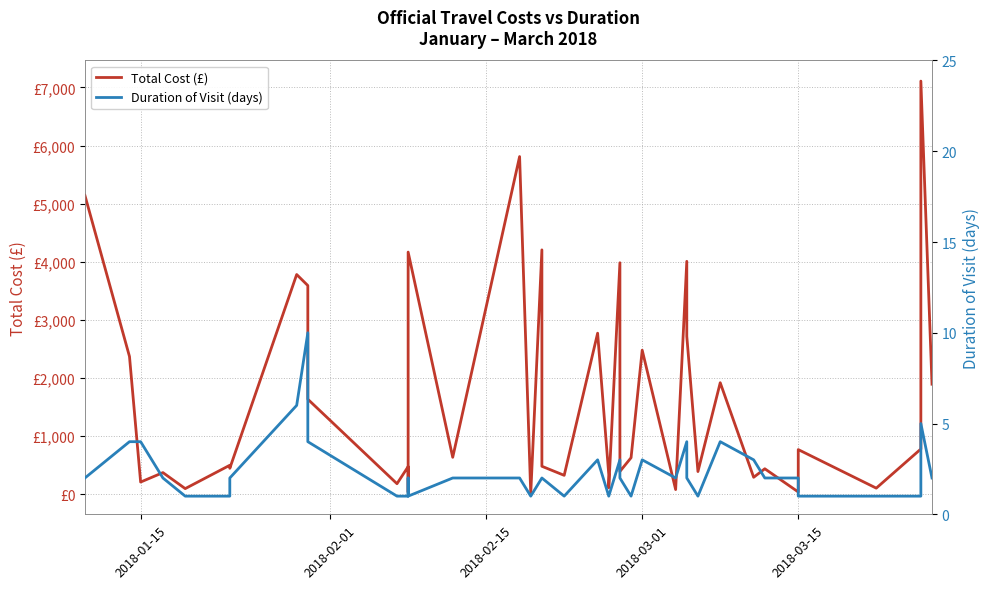

What is the value of the Total Cost (£) point at the 36th from the left?

770.0